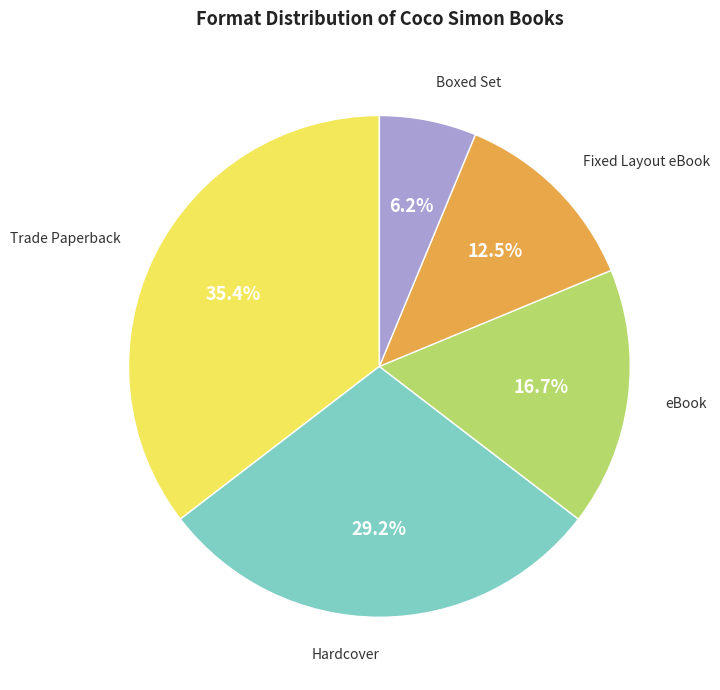

To the nearest percent, what is the difference between the largest and smallest slice percentages?

29%